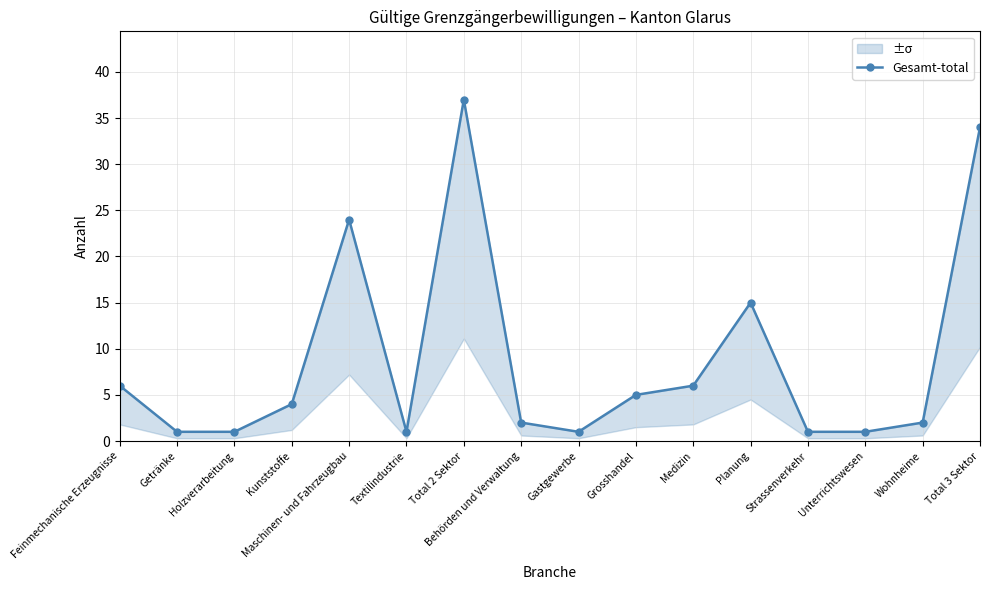

Reading left to right, list all the values displayed in this chart.

6	1	1	4	24	1	37	2	1	5	6	15	1	1	2	34